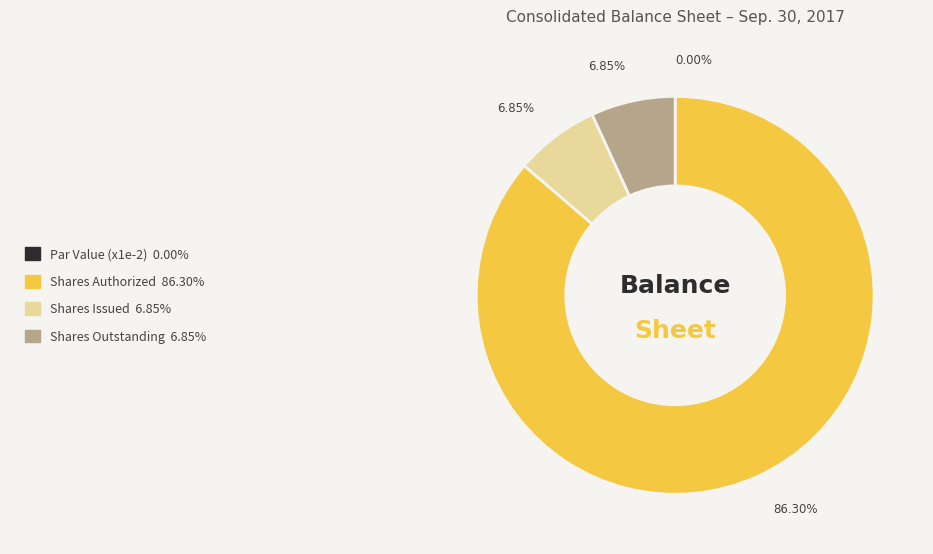

Is there a majority slice in this chart?

Yes